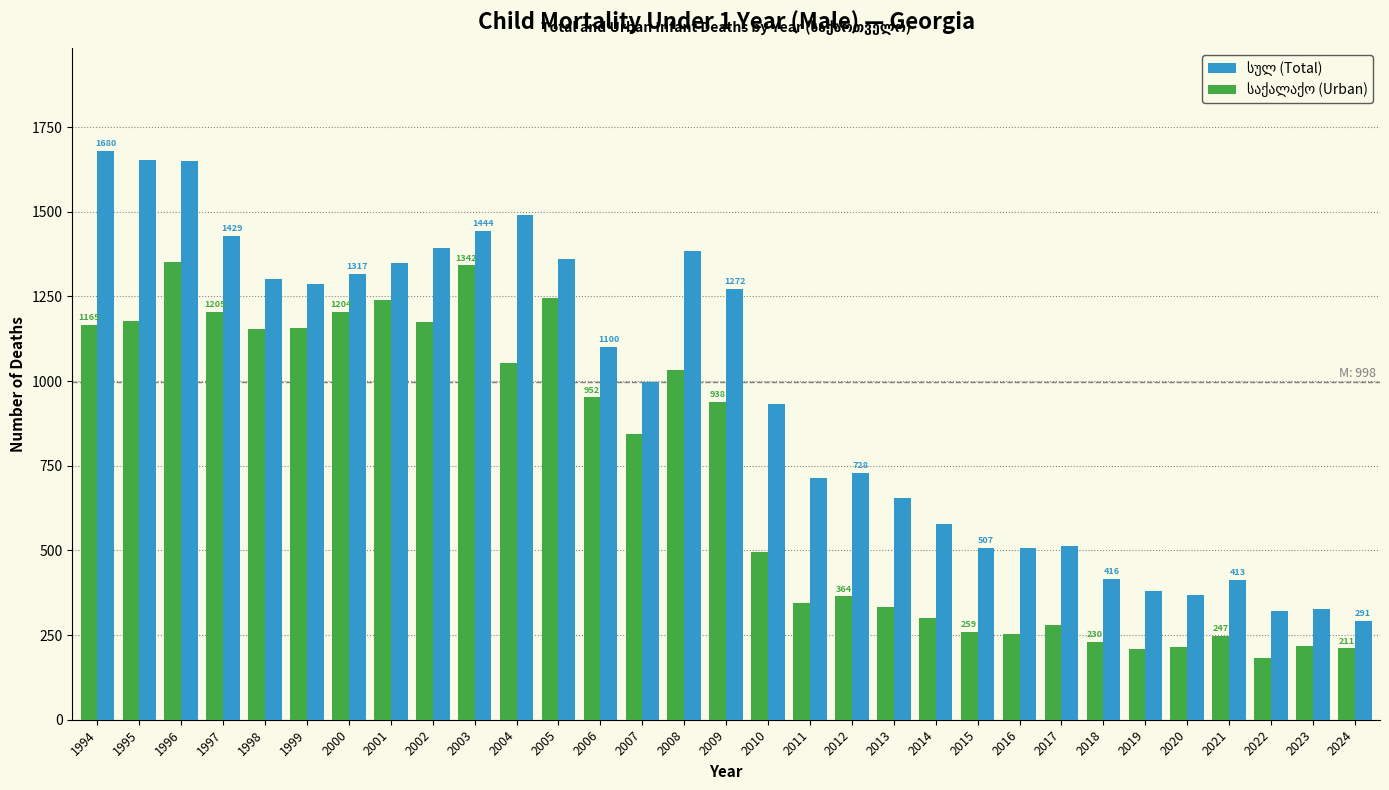

What is the maximum value shown in the chart?

1680